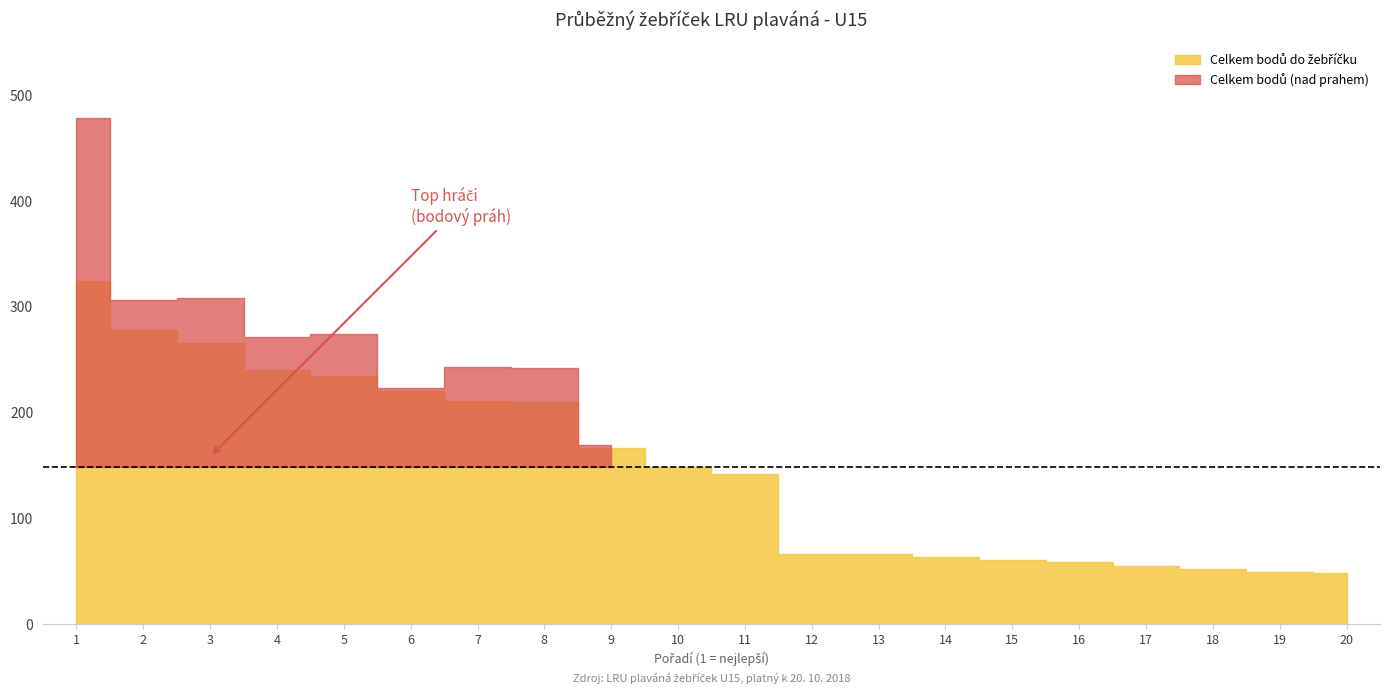

Read the Celkem bodů do žebříčku value at 16.

58